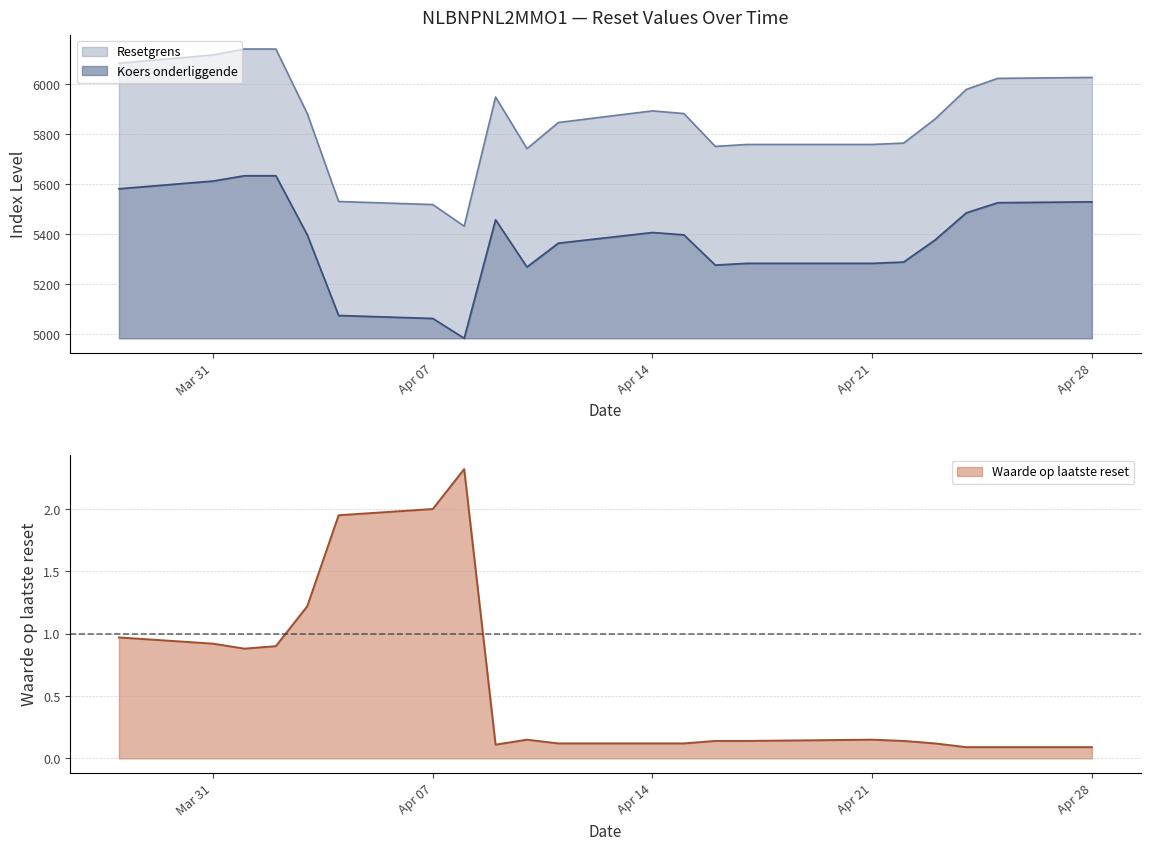

Reading left to right, extract all data points from this chart.

Resetgrens: 2025-04-28=6026.2	2025-04-25=6022.4	2025-04-24=5978.4	2025-04-23=5859.6	2025-04-22=5763.5	2025-04-21=5758.1	2025-04-17=5758.1	2025-04-16=5750.4	2025-04-15=5881.8	2025-04-14=5892.5	2025-04-11=5845.9	2025-04-10=5741.2	2025-04-09=5947.9	2025-04-08=5431.2	2025-04-07=5517.8	2025-04-04=5530.0	2025-04-03=5881.9	2025-04-02=6139.9	2025-04-01=6139.9	2025-03-31=6116.3	2025-03-28=6083.0
Koers onderliggende: 2025-04-28=5528.8	2025-04-25=5525.2	2025-04-24=5484.8	2025-04-23=5375.9	2025-04-22=5287.8	2025-04-21=5282.7	2025-04-17=5282.7	2025-04-16=5275.7	2025-04-15=5396.6	2025-04-14=5406.0	2025-04-11=5363.4	2025-04-10=5268.1	2025-04-09=5456.9	2025-04-08=4982.8	2025-04-07=5062.2	2025-04-04=5074.1	2025-04-03=5396.5	2025-04-02=5633.1	2025-04-01=5633.1	2025-03-31=5611.9	2025-03-28=5580.9
Waarde op laatste reset: 2025-04-28=0.1	2025-04-25=0.1	2025-04-24=0.1	2025-04-23=0.1	2025-04-22=0.1	2025-04-21=0.1	2025-04-17=0.1	2025-04-16=0.1	2025-04-15=0.1	2025-04-14=0.1	2025-04-11=0.1	2025-04-10=0.1	2025-04-09=0.1	2025-04-08=2.3	2025-04-07=2.0	2025-04-04=1.9	2025-04-03=1.2	2025-04-02=0.9	2025-04-01=0.9	2025-03-31=0.9	2025-03-28=1.0